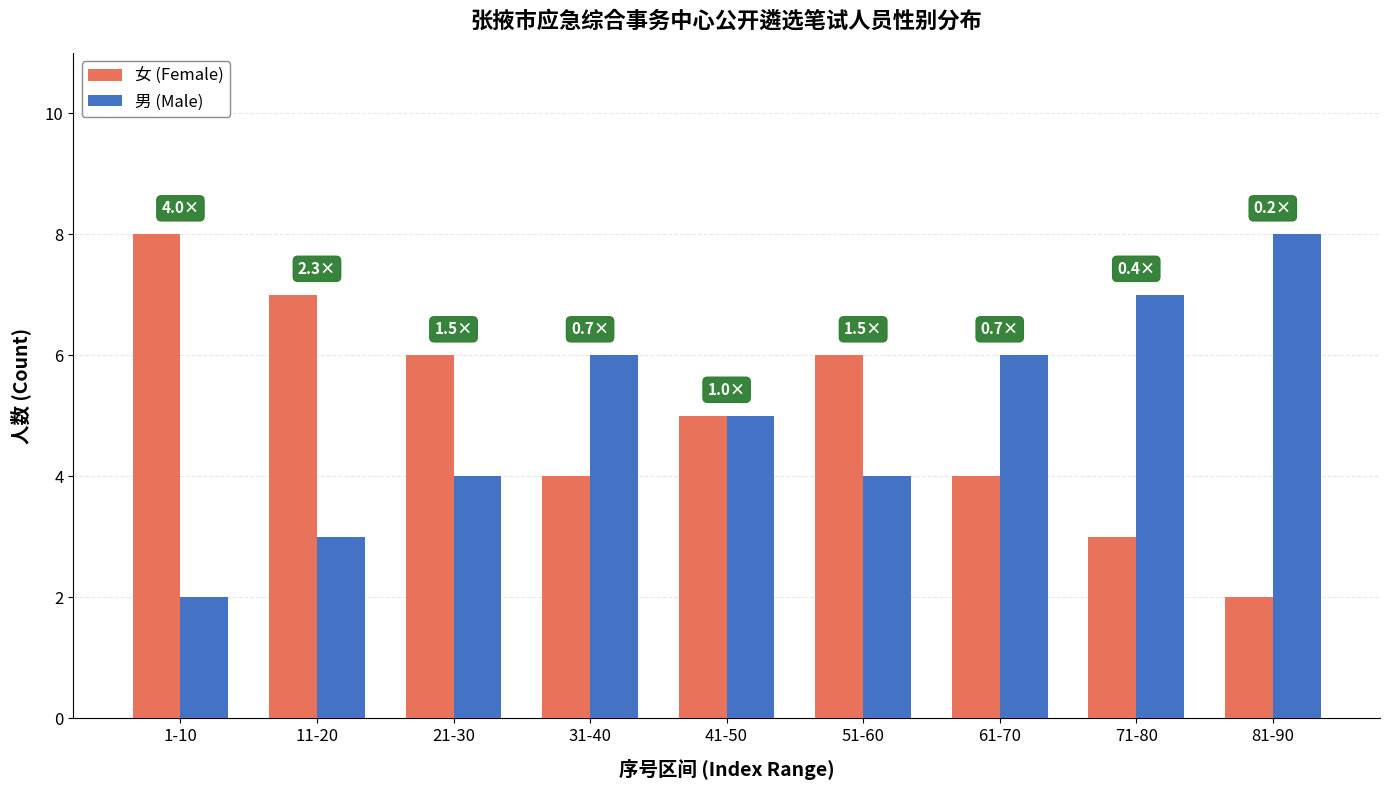

What is the spread (max minus min) of values at 81-90?

6